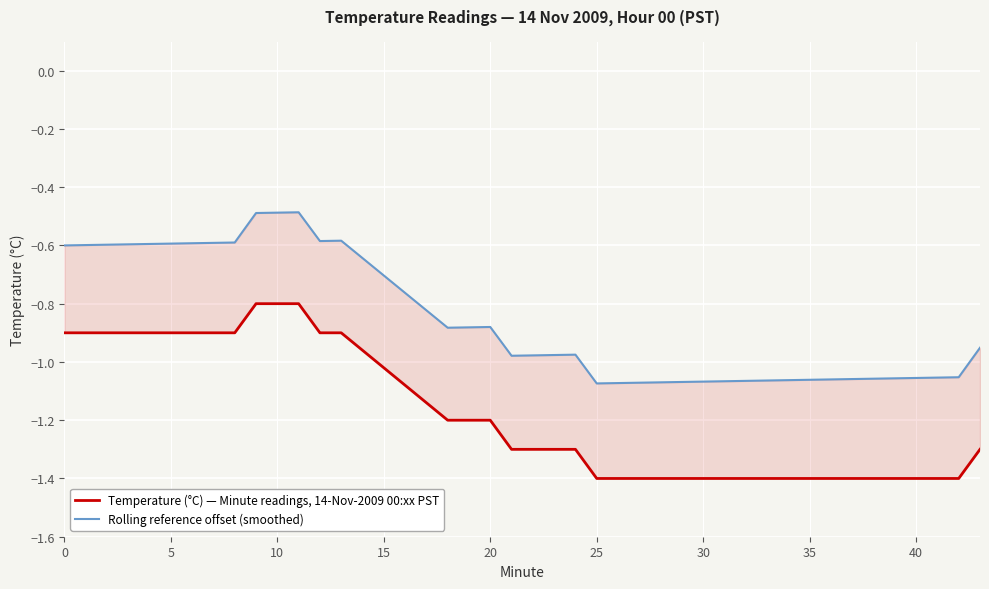

Which series has the largest total across all categories?

Rolling reference offset (smoothed)